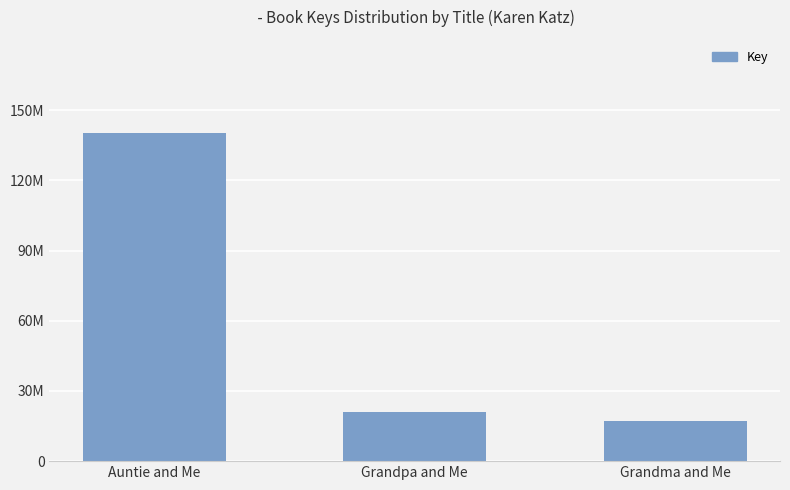

Are the bars horizontal?

No